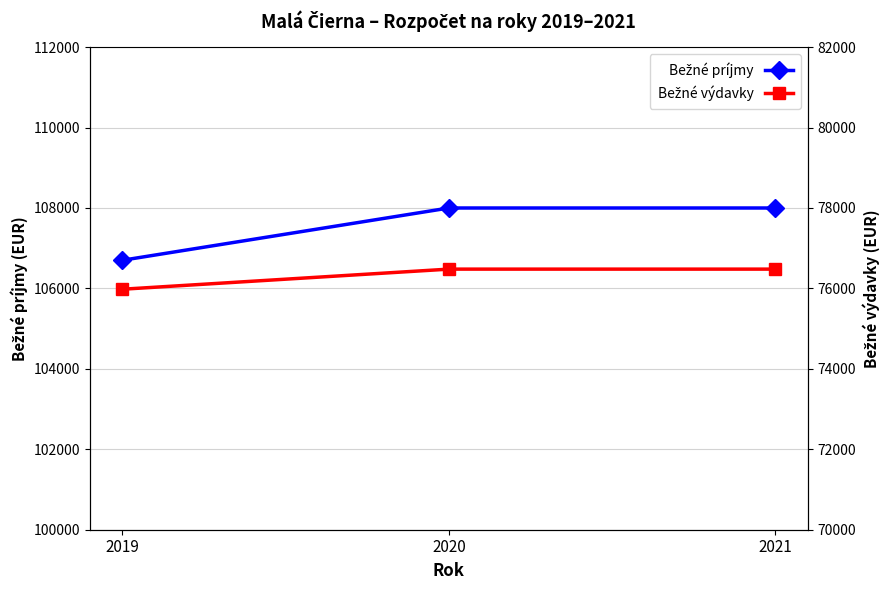

Which category has the highest value in the Bežné príjmy series?

2020